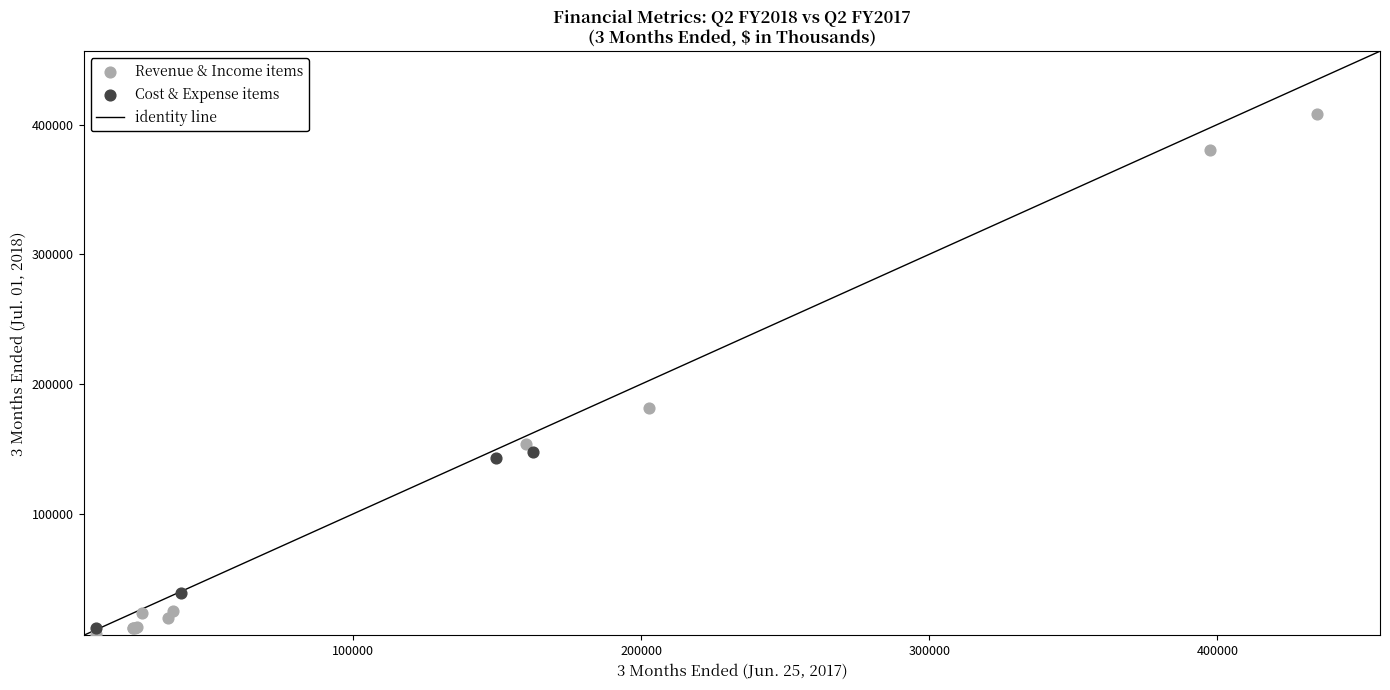

Which series has the widest spread of Y values?

Revenue & Income items